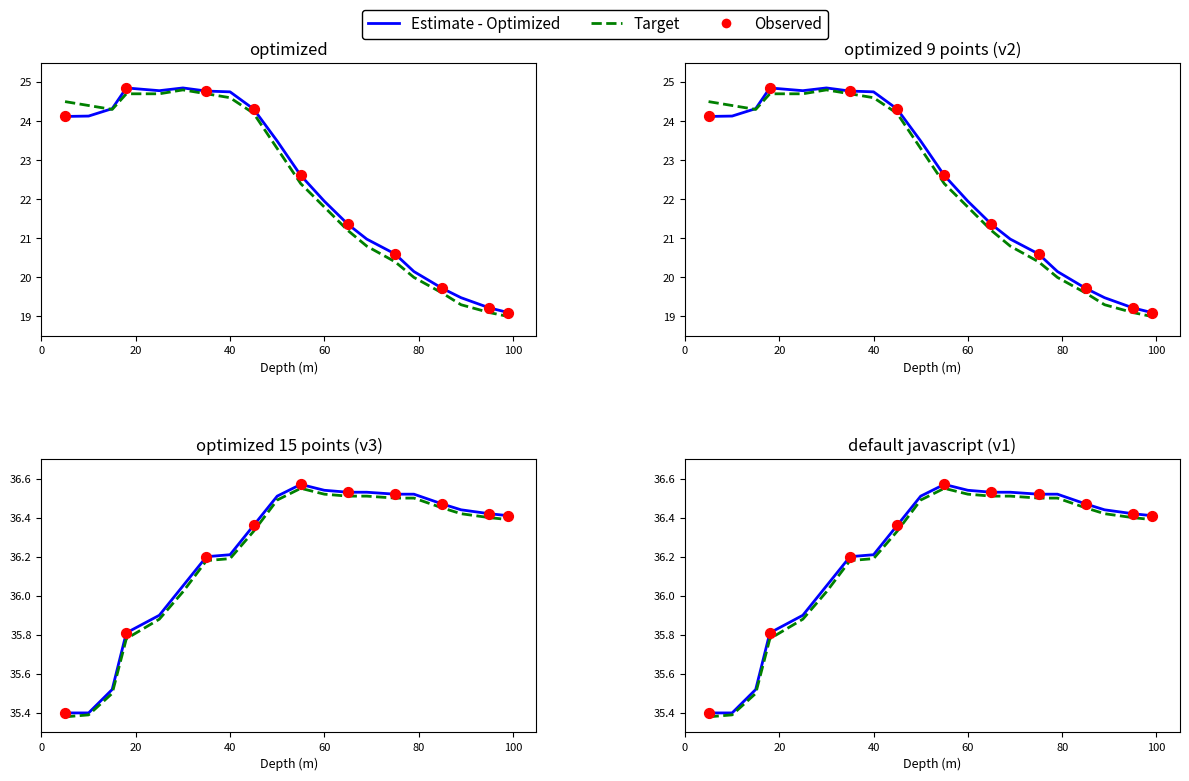

At how many categories does at least one series exceed 24?

20